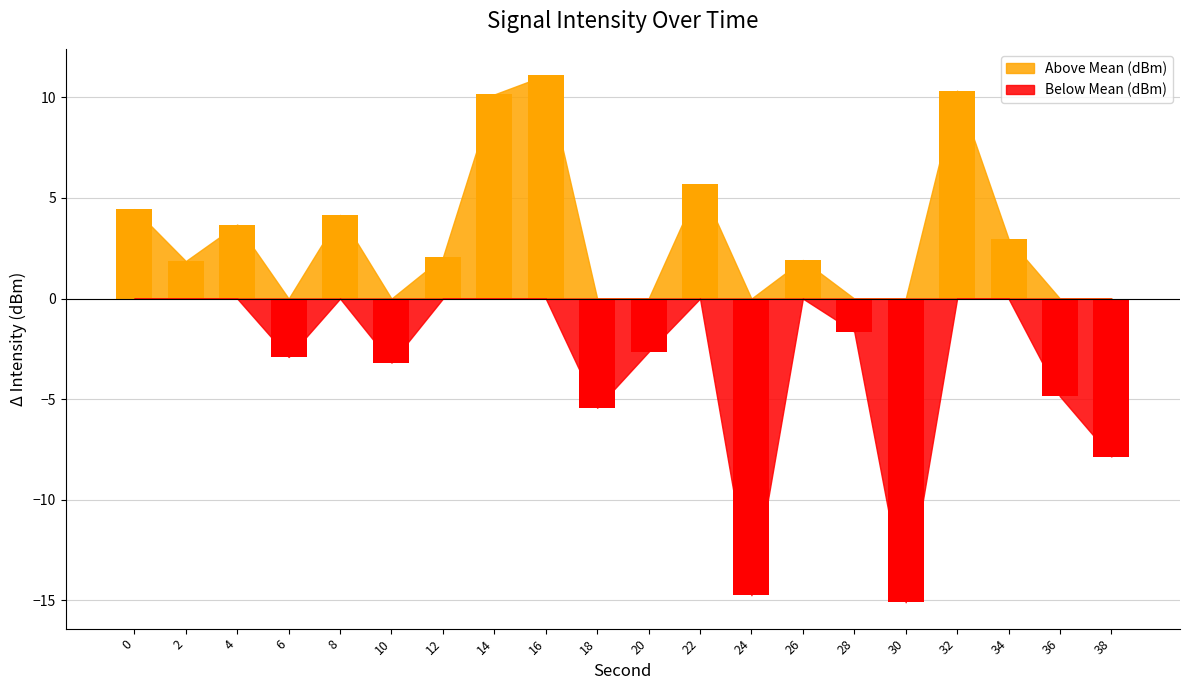

What is the minimum value shown in the chart?

-15.1